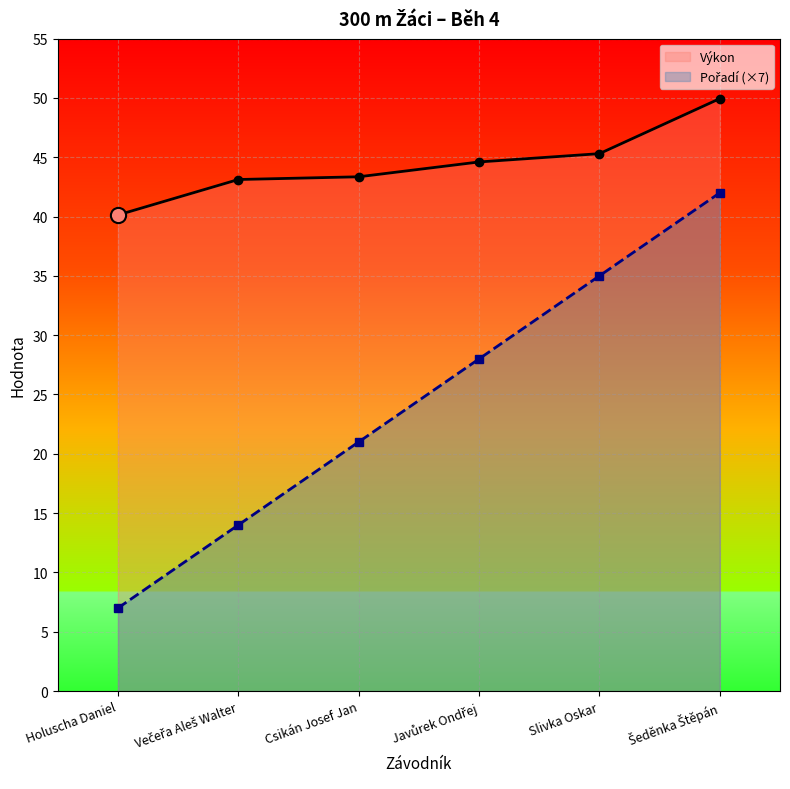

At how many categories does at least one series exceed 26?

6